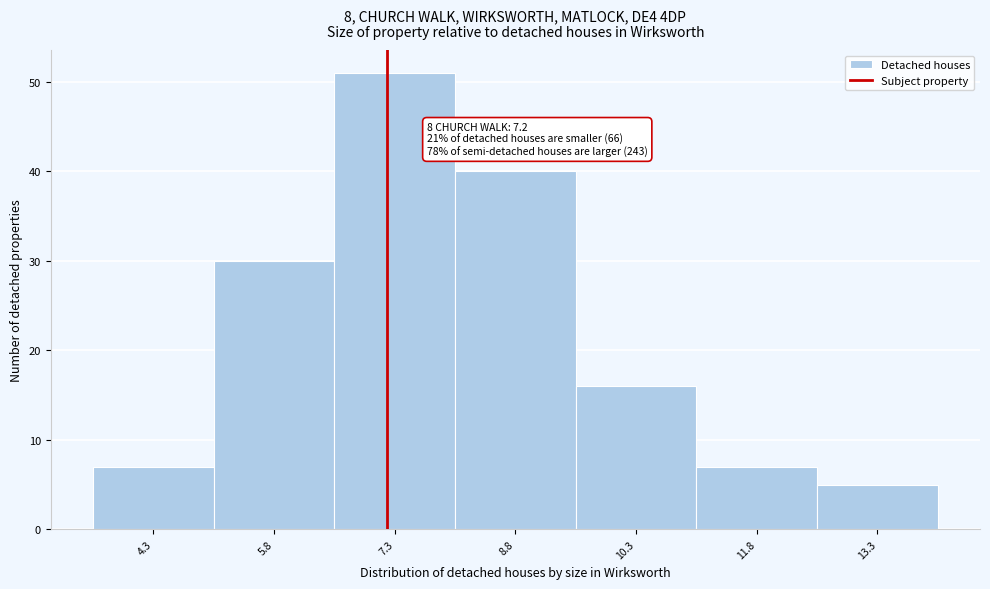

Over which range of the x-axis is the bar tallest?

6.55 to 8.05